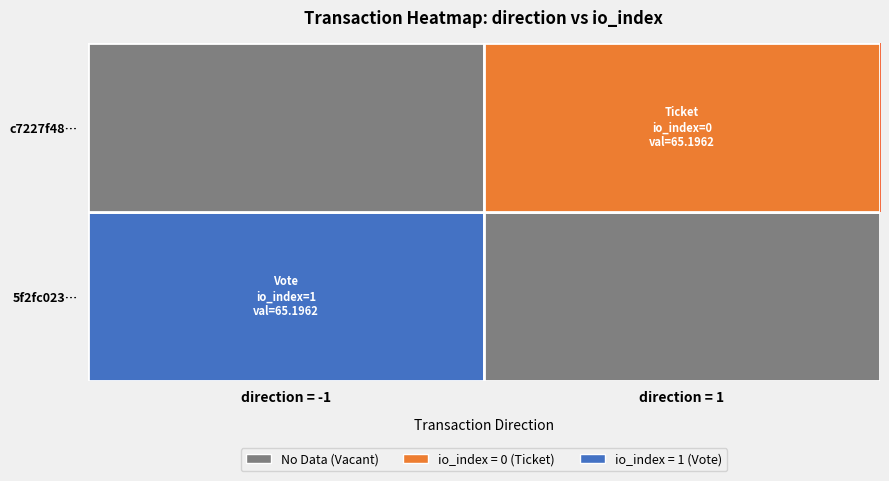

True or false: 5f2fc023… has a value of 0.5 at direction = -1.

False